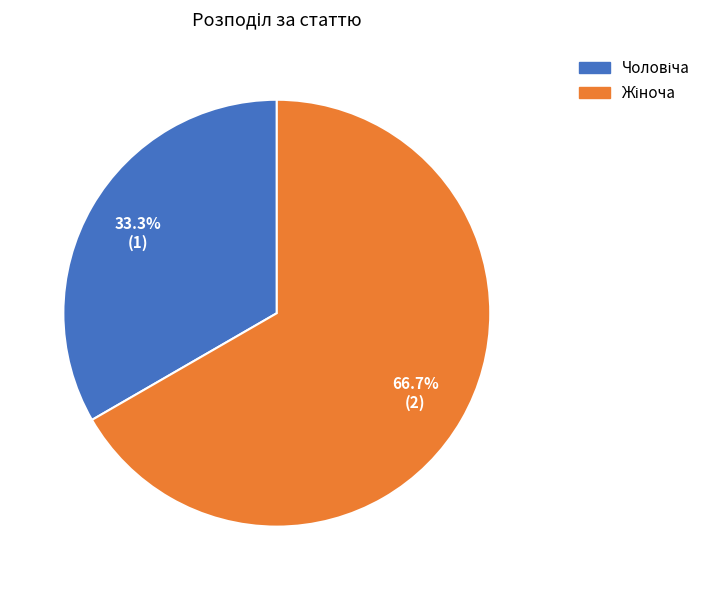

How many slices are in this pie chart?

2